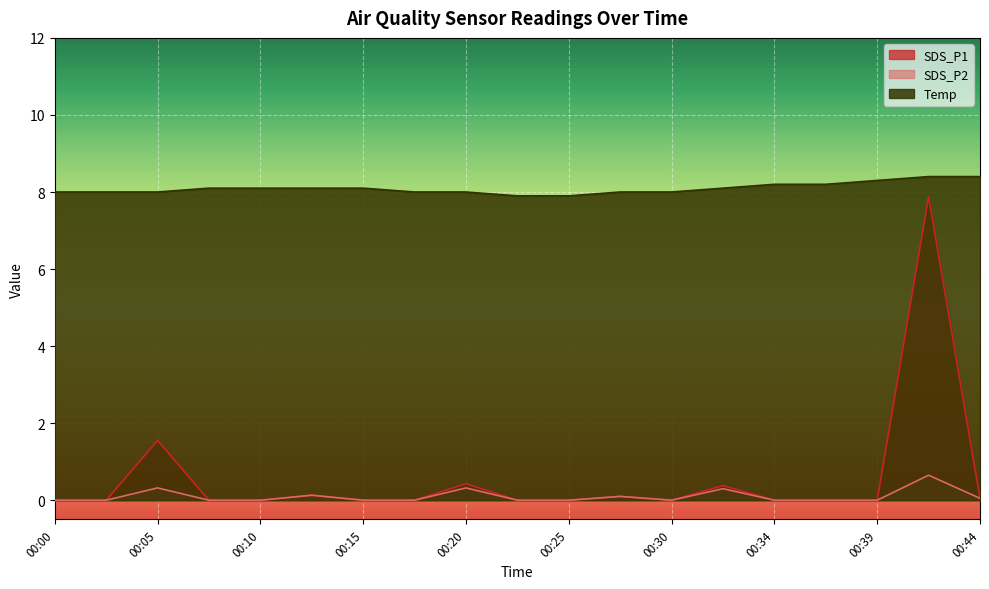

What is the difference between the Temp values at 00:10 and 00:34?

0.1